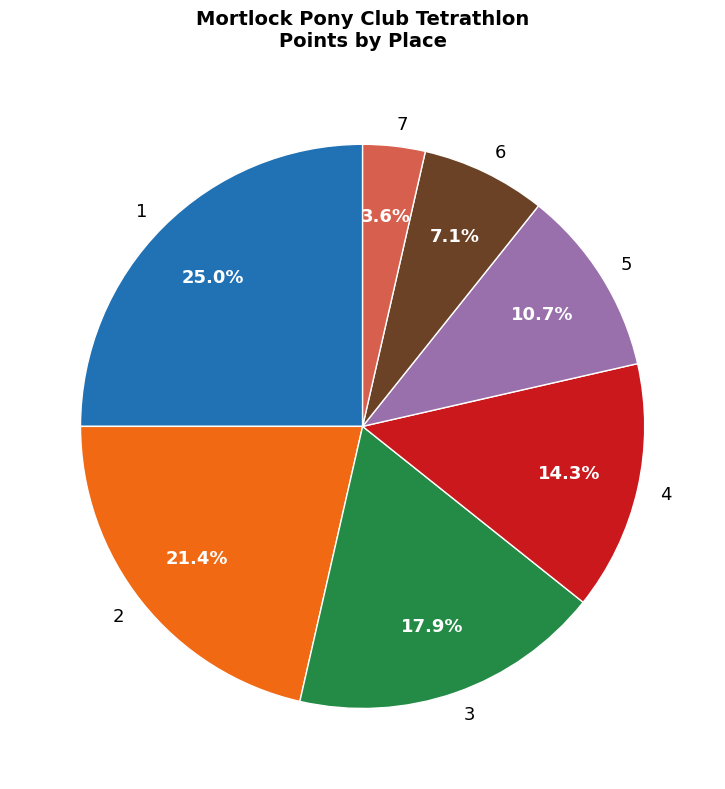

Is it true that 2 is 31% of the pie?

False